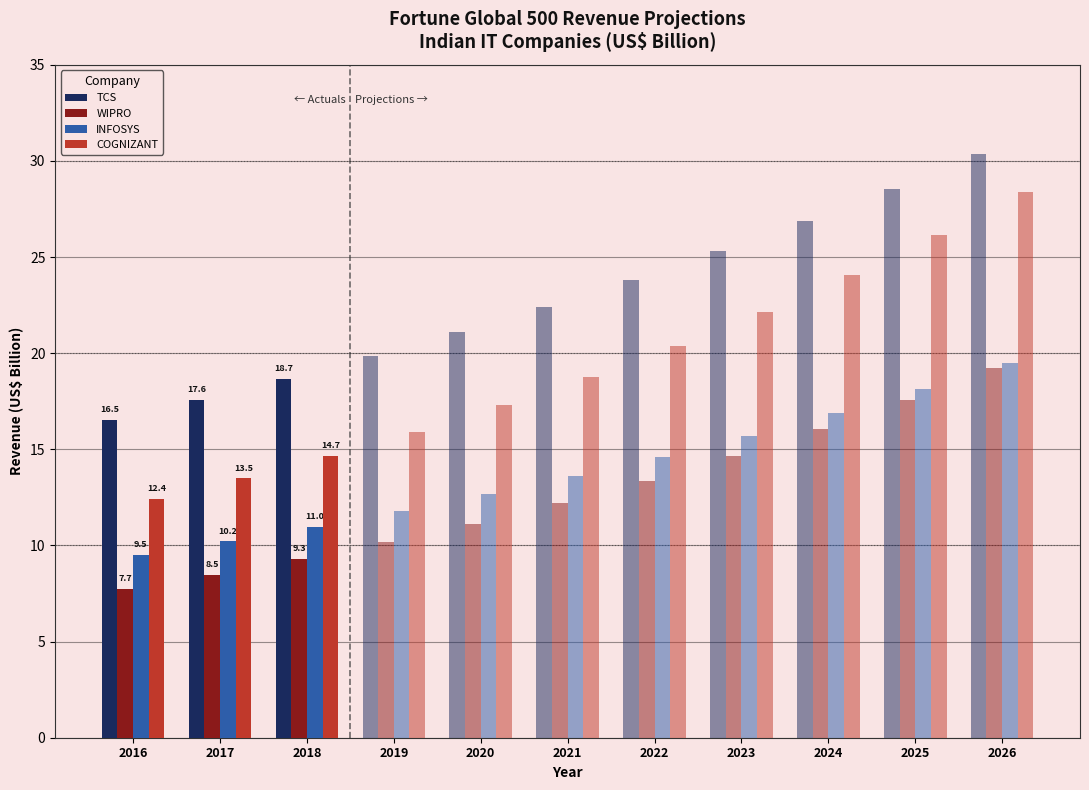

The COGNIZANT series shows 13.5 at 2017. True or false?

True